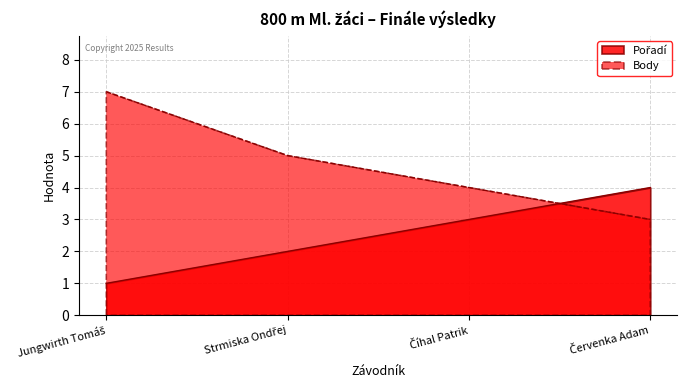

Read the Body value at Jungwirth Tomáš.

7